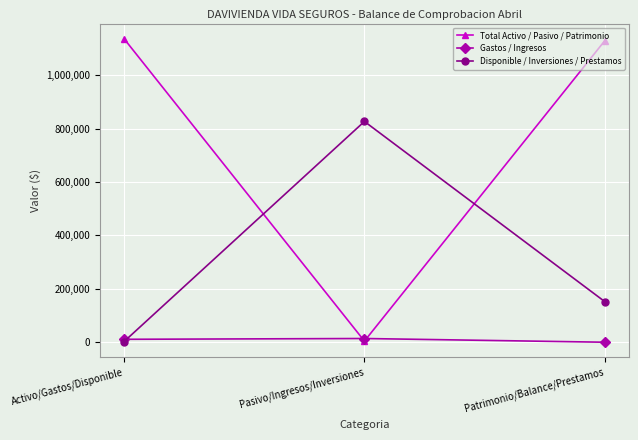

Rank the series by their average value, from lowest to highest.

Gastos / Ingresos, Disponible / Inversiones / Prestamos, Total Activo / Pasivo / Patrimonio